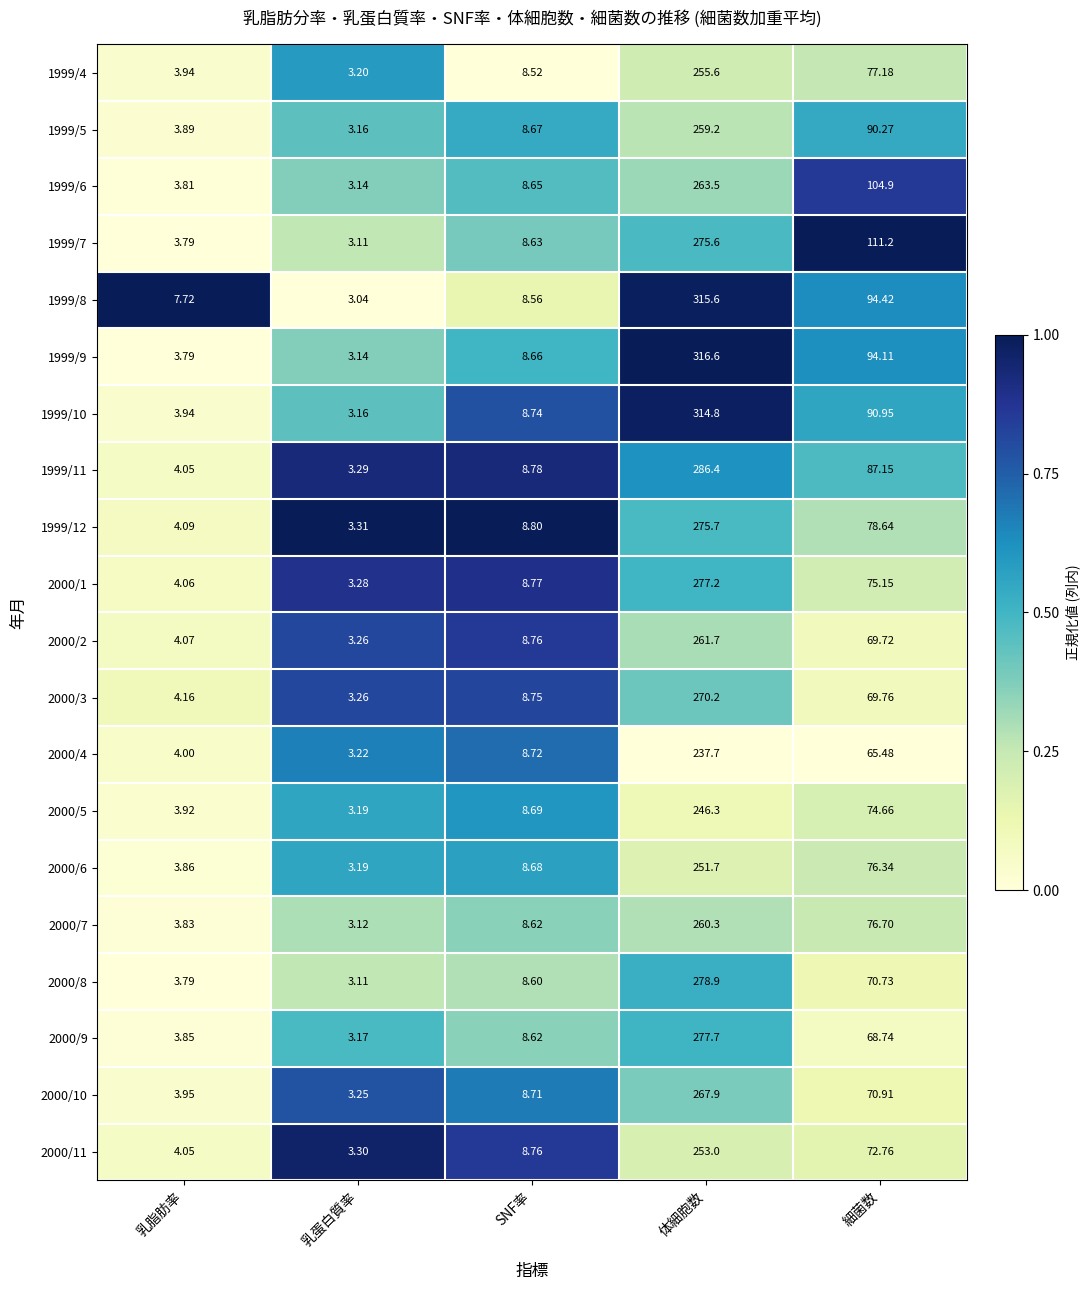

Which category has the lowest value across all series?

乳蛋白質率